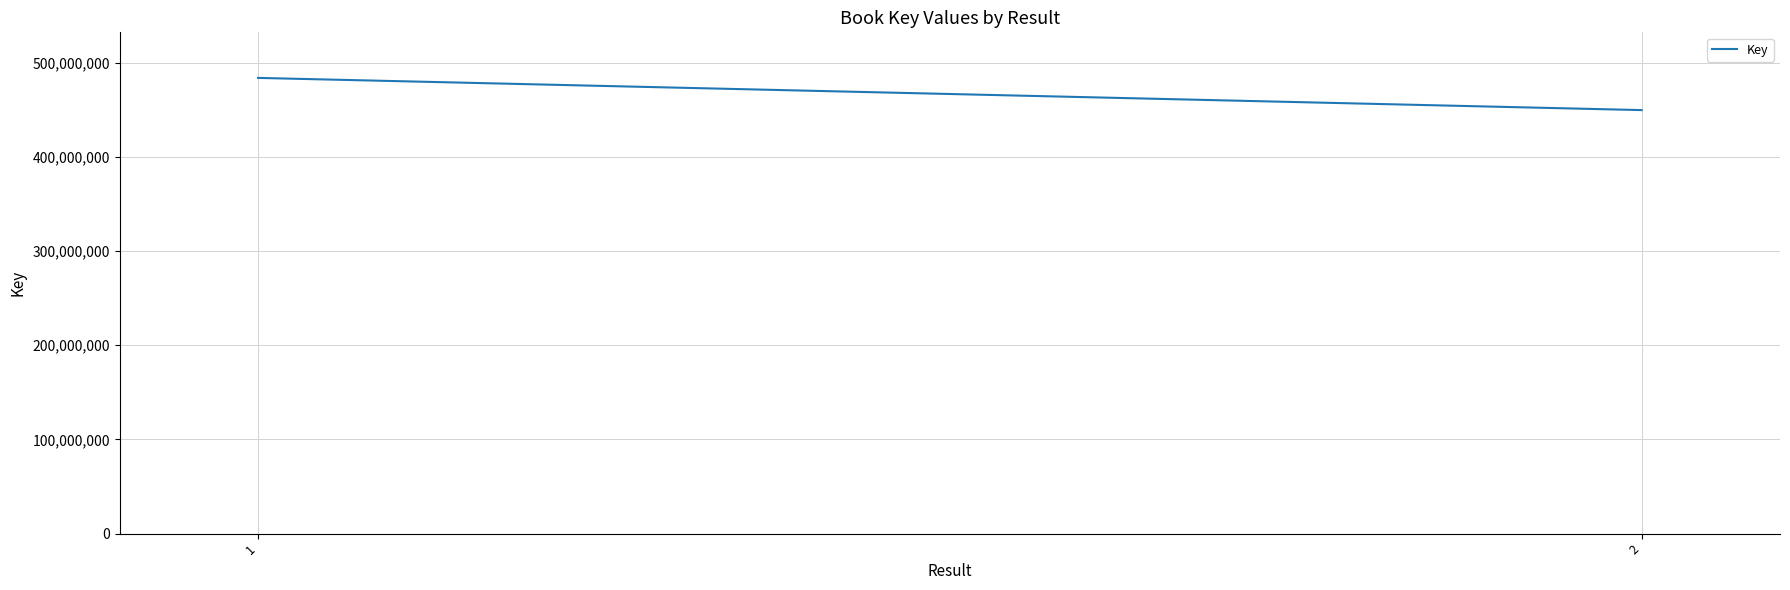

How many lines are shown in the chart?

1